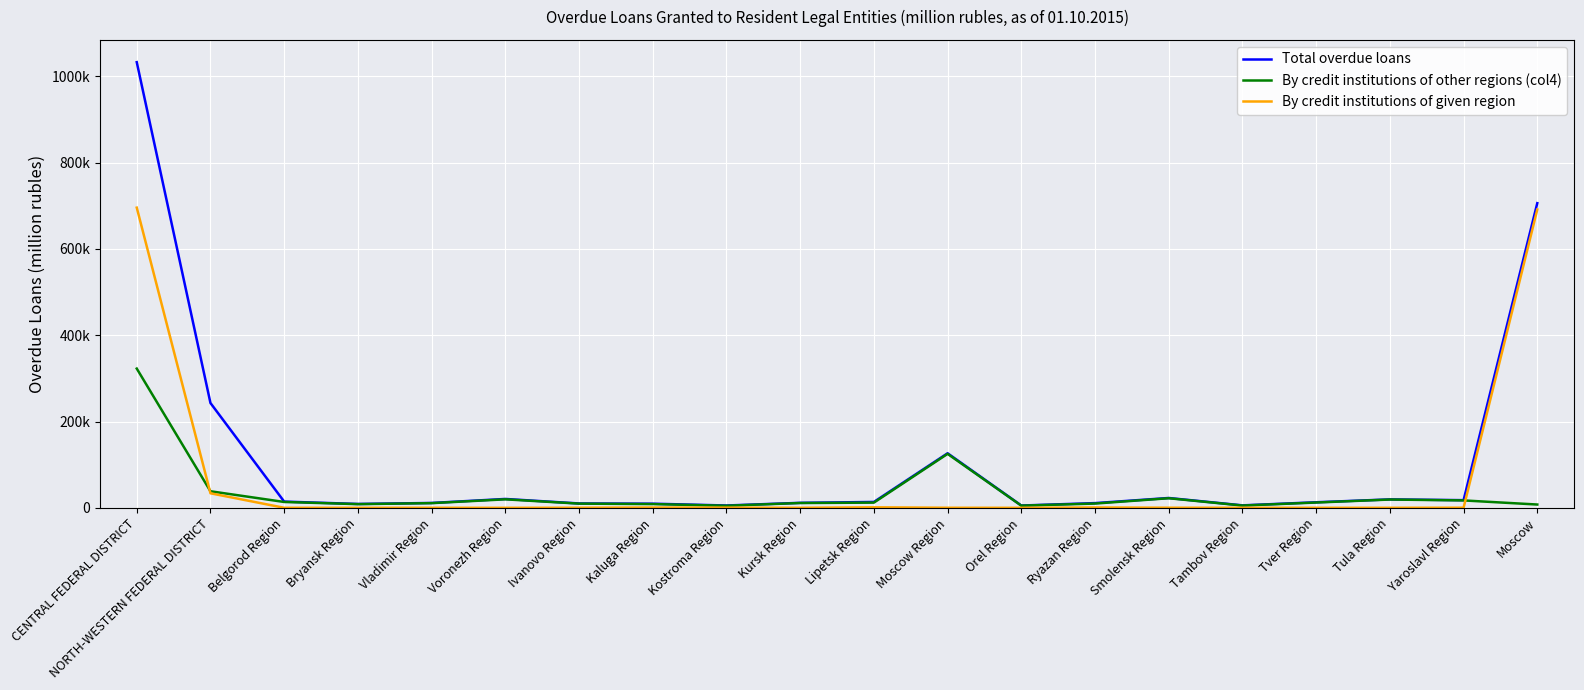

At which label does Total overdue loans first exceed 13603?

CENTRAL FEDERAL DISTRICT